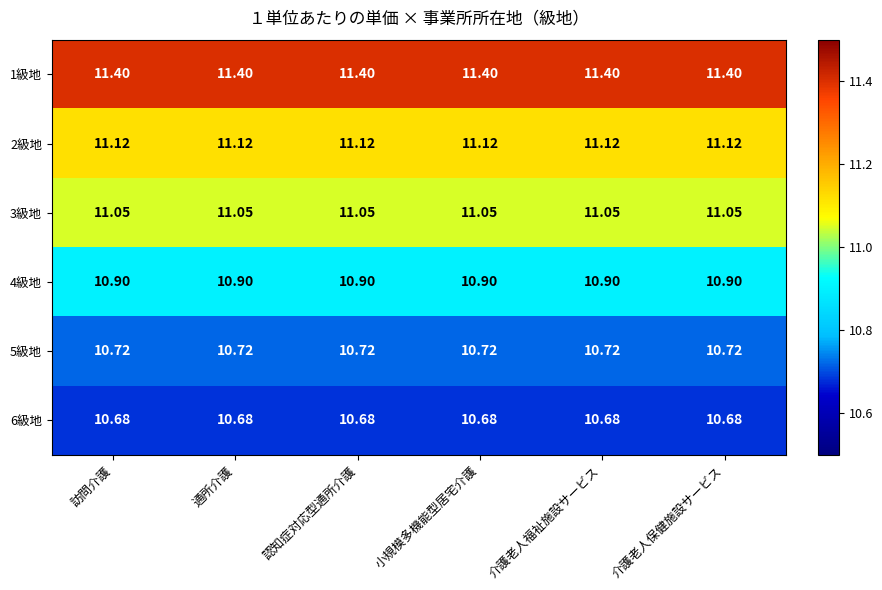

Is the value of 5級地 at 介護老人保健施設サービス greater than the value of 3級地 at 介護老人保健施設サービス?

No